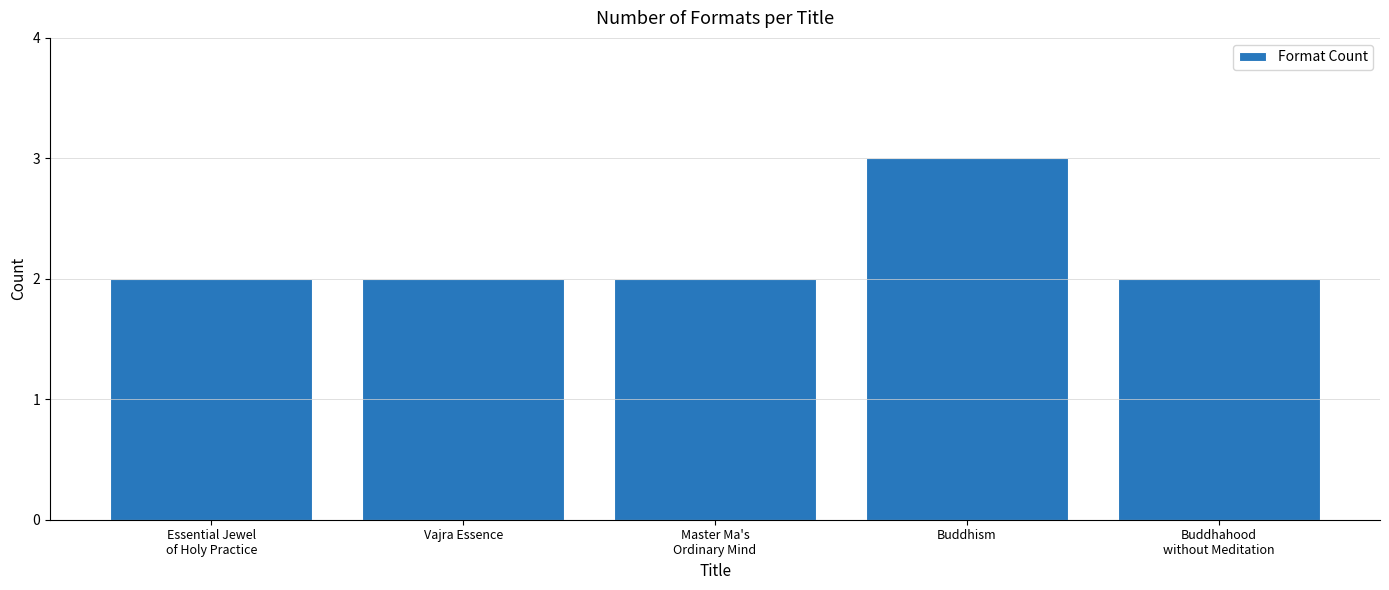

Does the chart contain stacked bars?

No